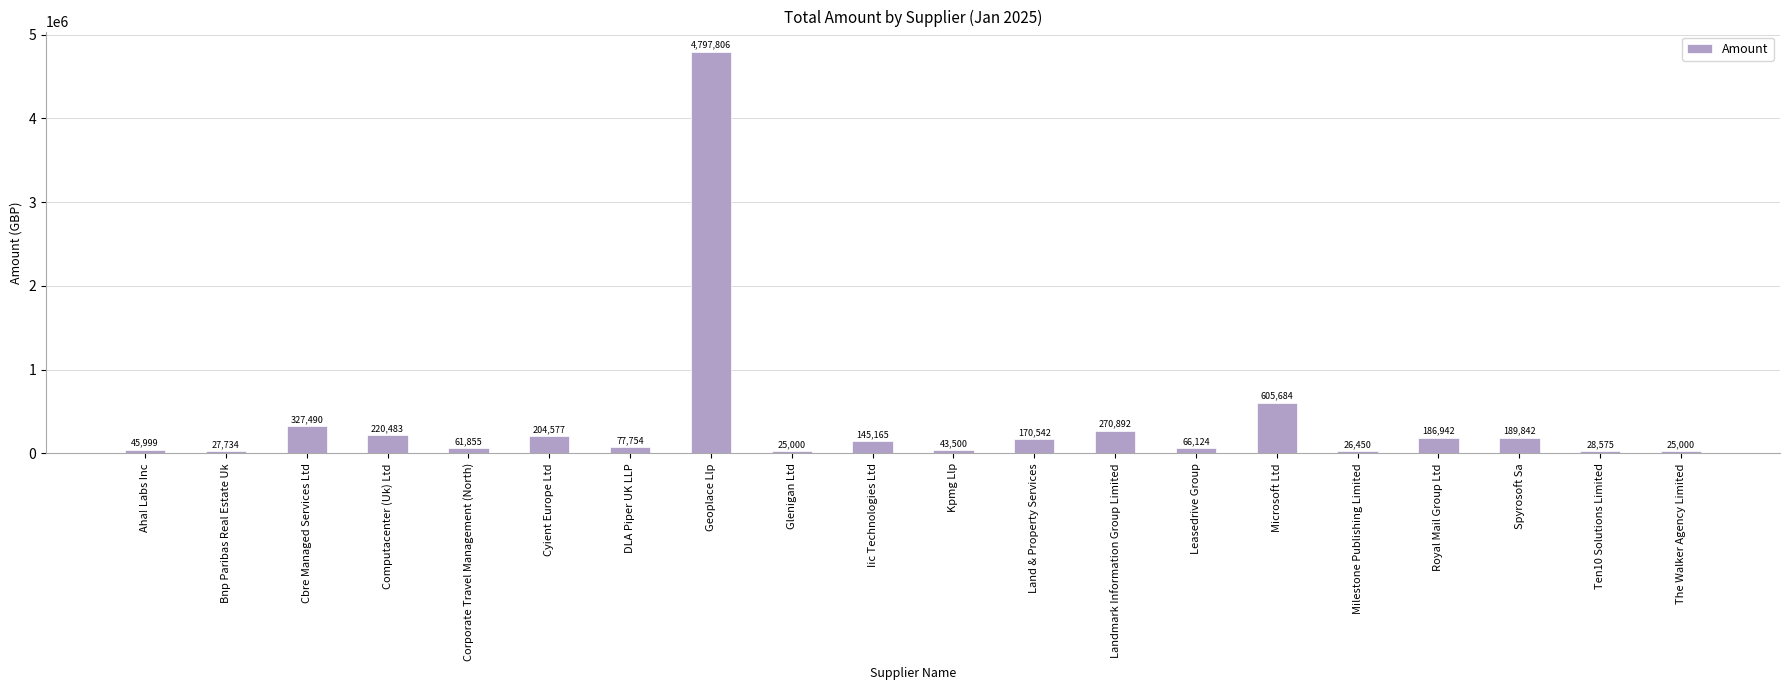

What is the minimum value shown in the chart?

25000.0